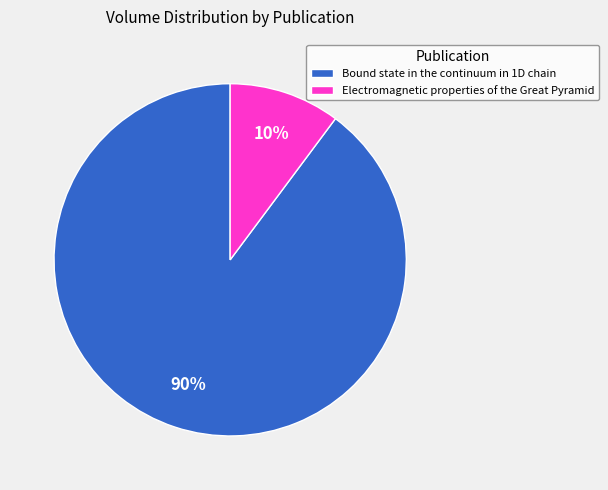

To the nearest percent, what is the difference between the largest and smallest slice percentages?

80%